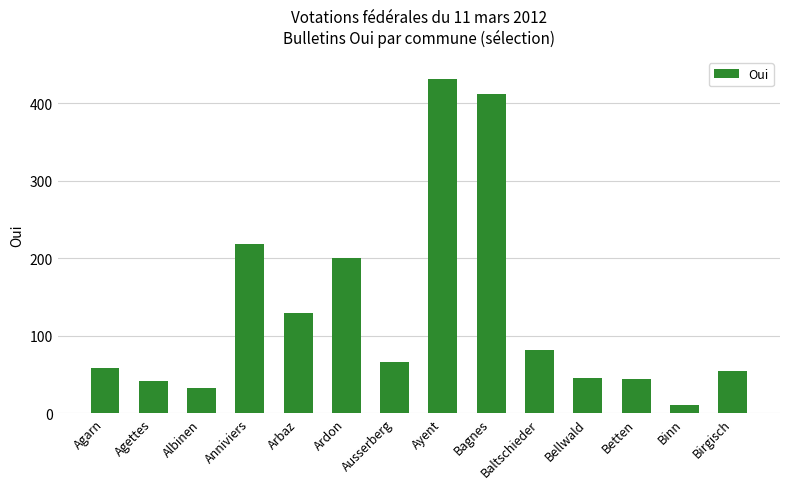

How many series are shown in this chart?

1